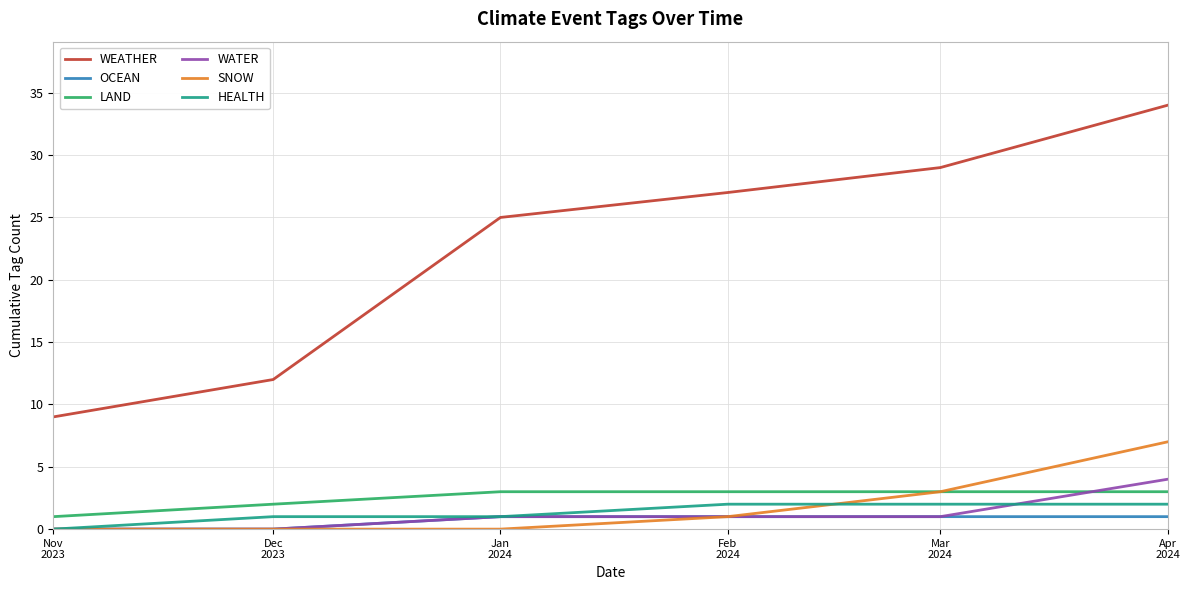

What is the greatest value displayed?

34